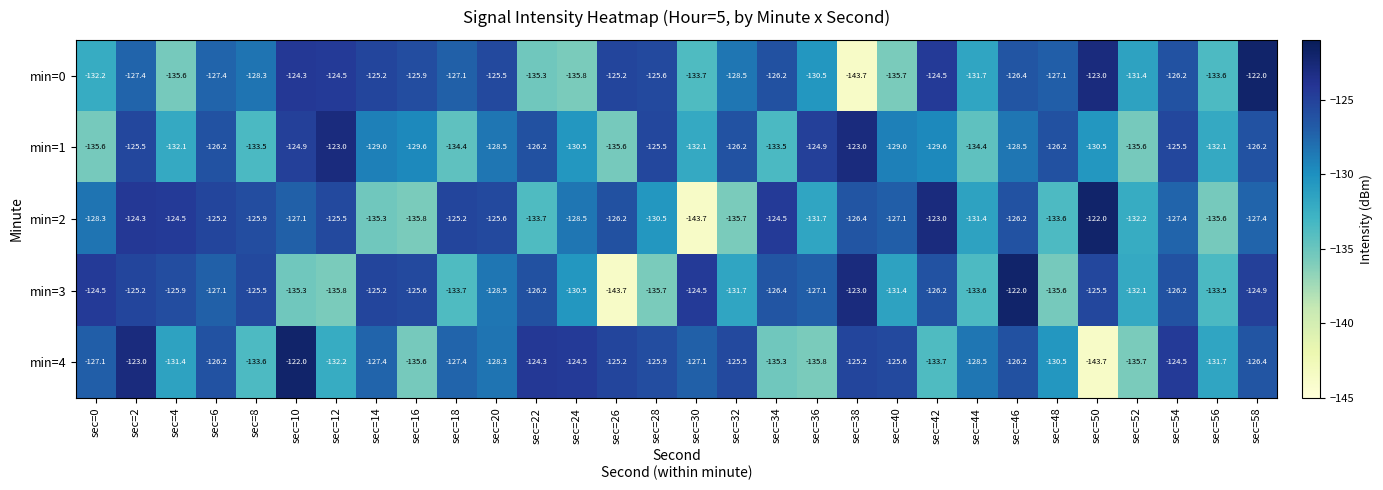

What is the approximate value of min=4 at sec=42?

-133.7